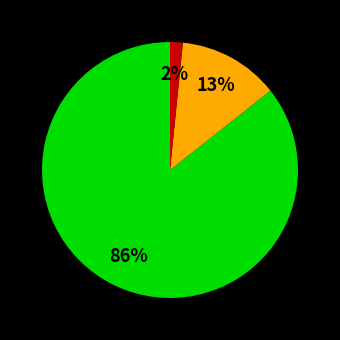

To the nearest percent, what is the average slice percentage?

33%